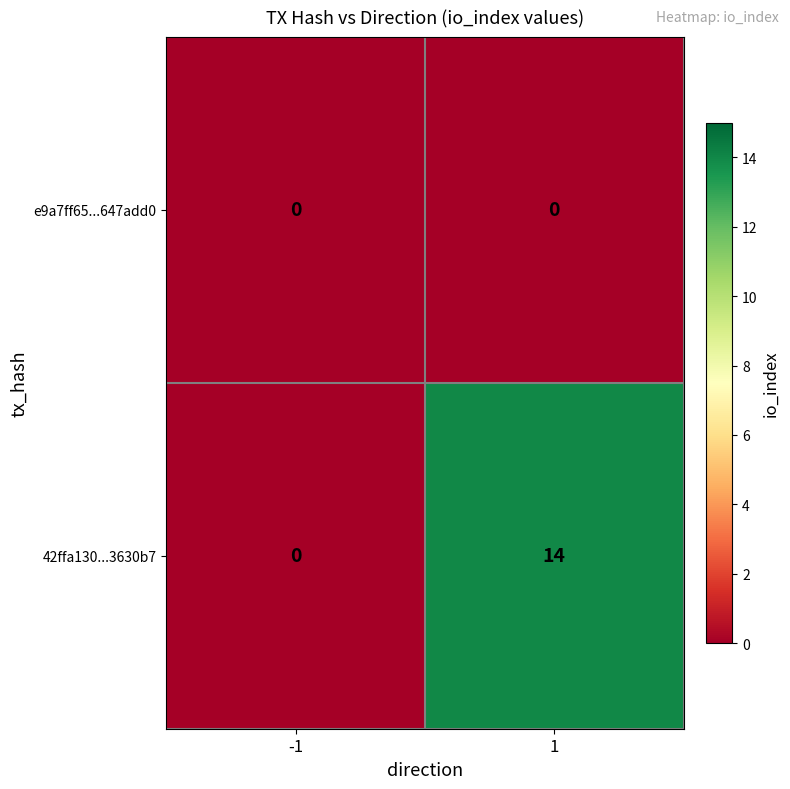

Rank the series by their average value, from highest to lowest.

42ffa130...3630b7, e9a7ff65...647add0